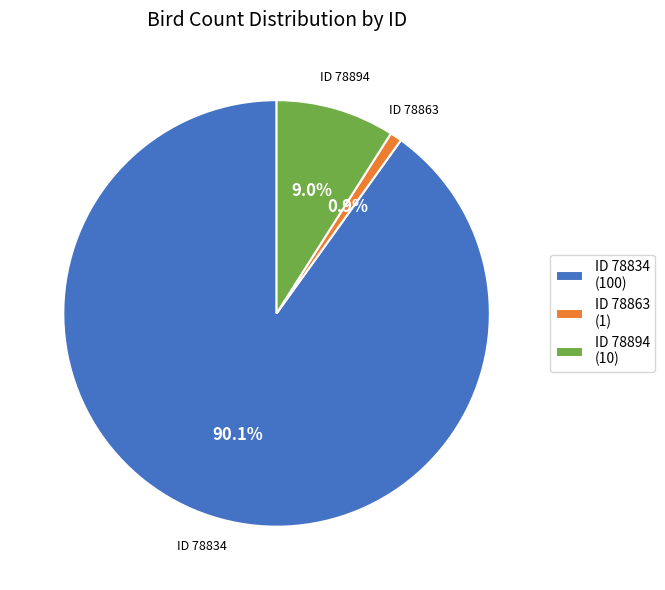

Does ID 78863 (1) account for over 50% of the chart?

No